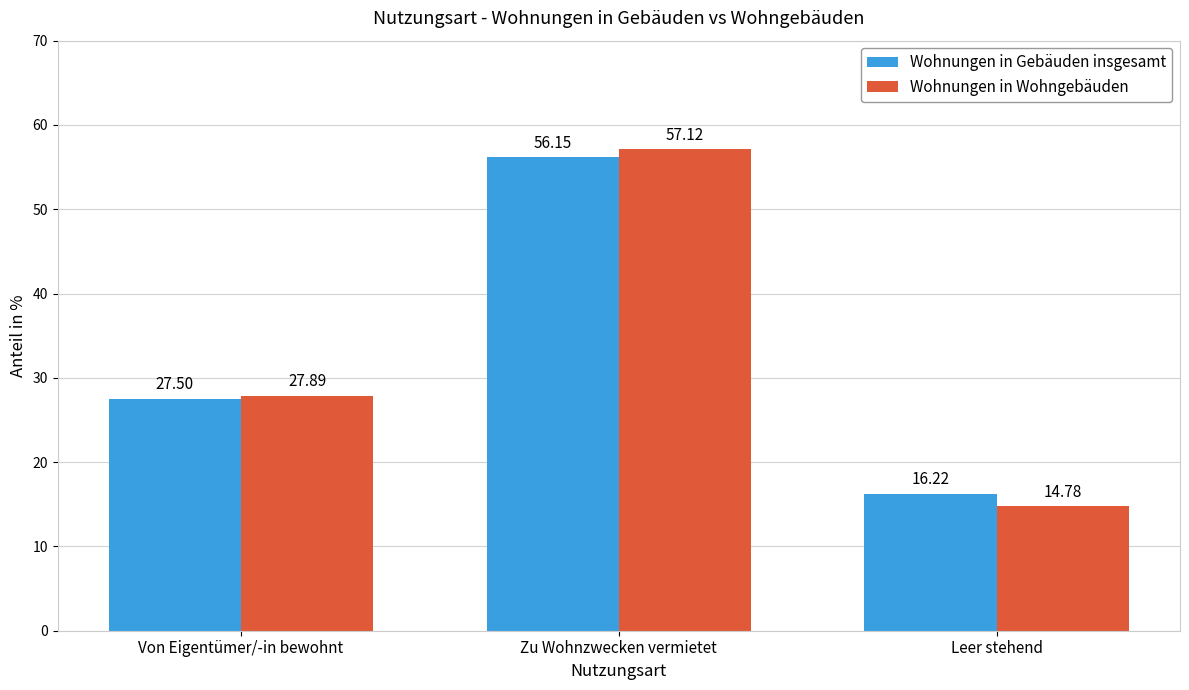

The Wohnungen in Gebäuden insgesamt series shows 90.4 at Zu Wohnzwecken vermietet. True or false?

False